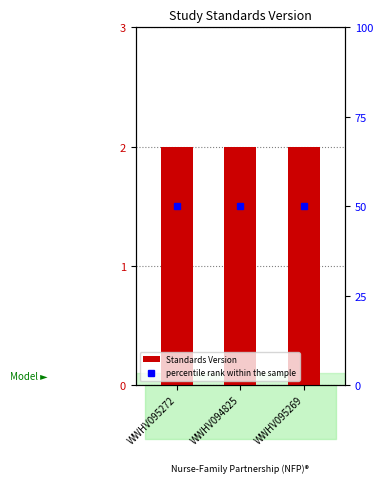

Which series has the largest total across all categories?

percentile rank within the sample